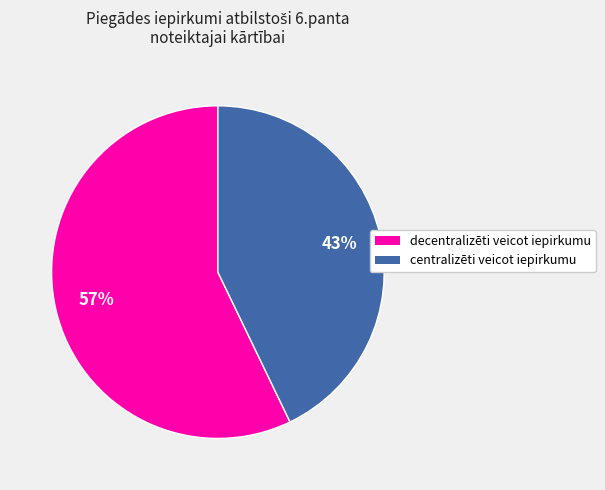

Is the sum of decentralizēti veicot iepirkumu and centralizēti veicot iepirkumu greater than half?

Yes